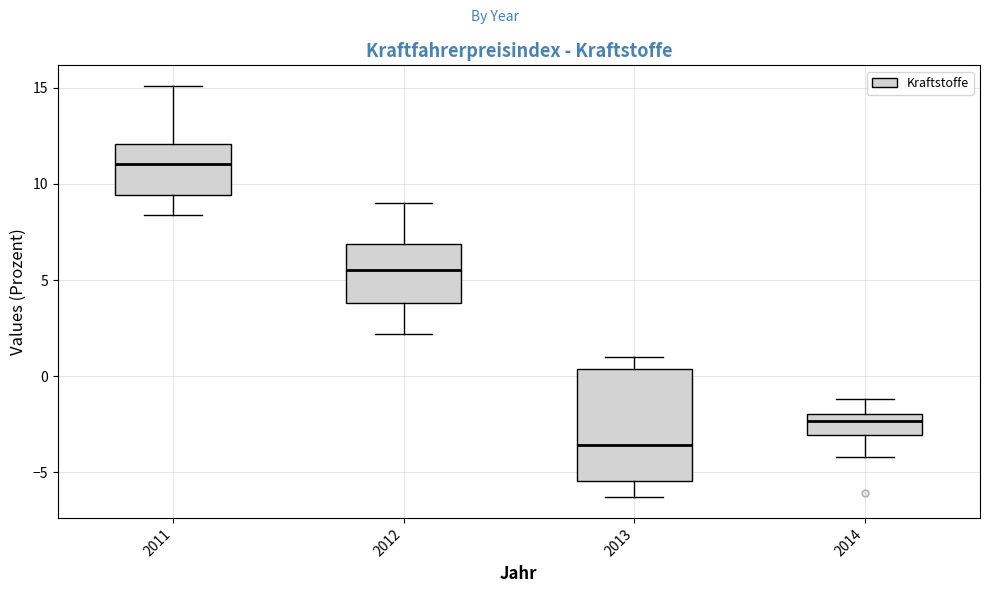

Where does the upper whisker of the box at x = 2014 end on the y-axis? The values are not printed on the chart, so give them approximately, as read against the axis.

-1.0